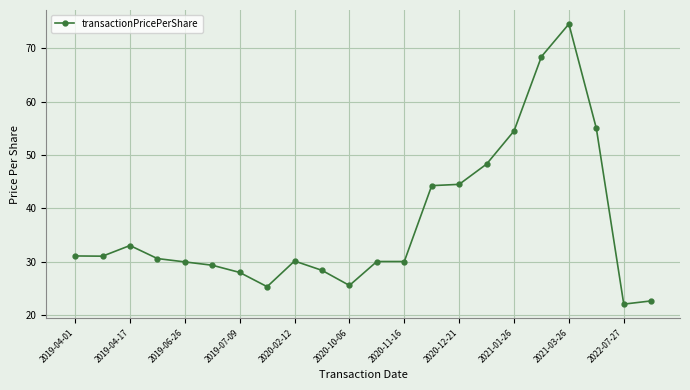

How many lines are shown in the chart?

1